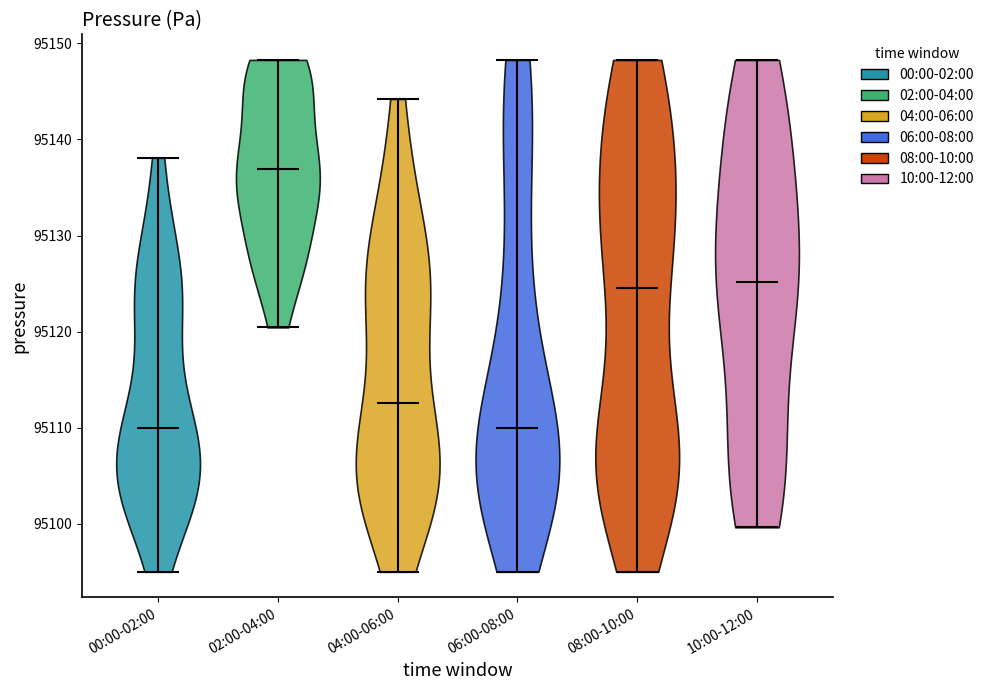

What is the highest point the violin for 00:00-02:00 reaches on the y-axis? The values are not printed on the chart, so give them approximately, as read against the axis.

95138